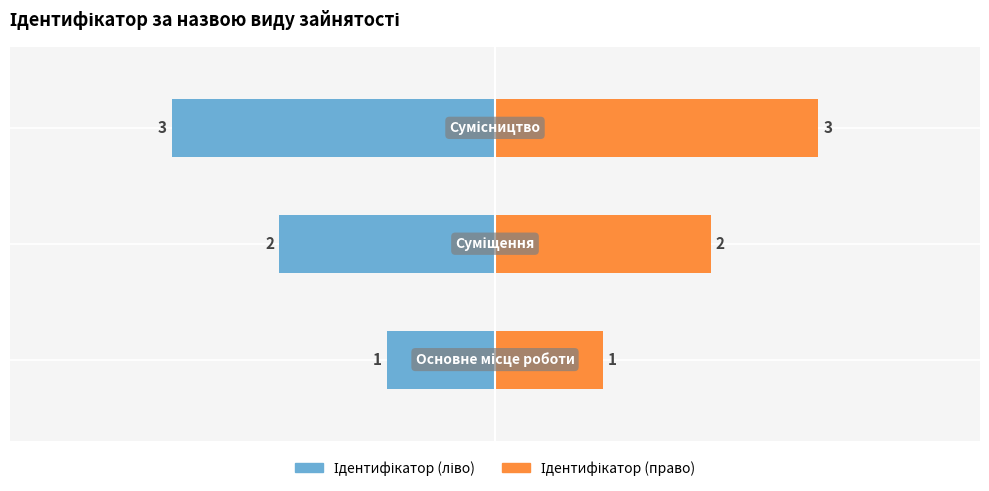

Rank the series by their maximum value, from highest to lowest.

Ідентифікатор (право), Ідентифікатор (ліво)